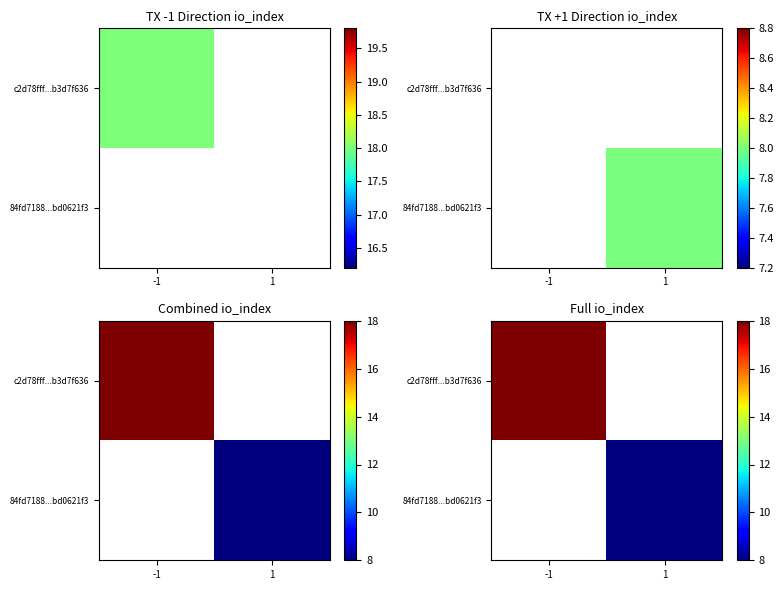

Is the value of c2d78fff...b3d7f636 at -1 greater than the value of 84fd7188...bd0621f3 at 1?

Yes